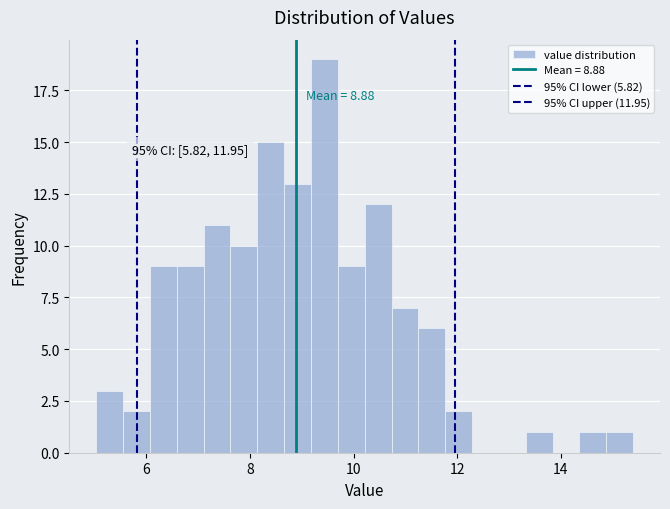

Around what value on the x-axis is the tallest bar? Give the approximate position of its centre, as read against the axis.

9.4